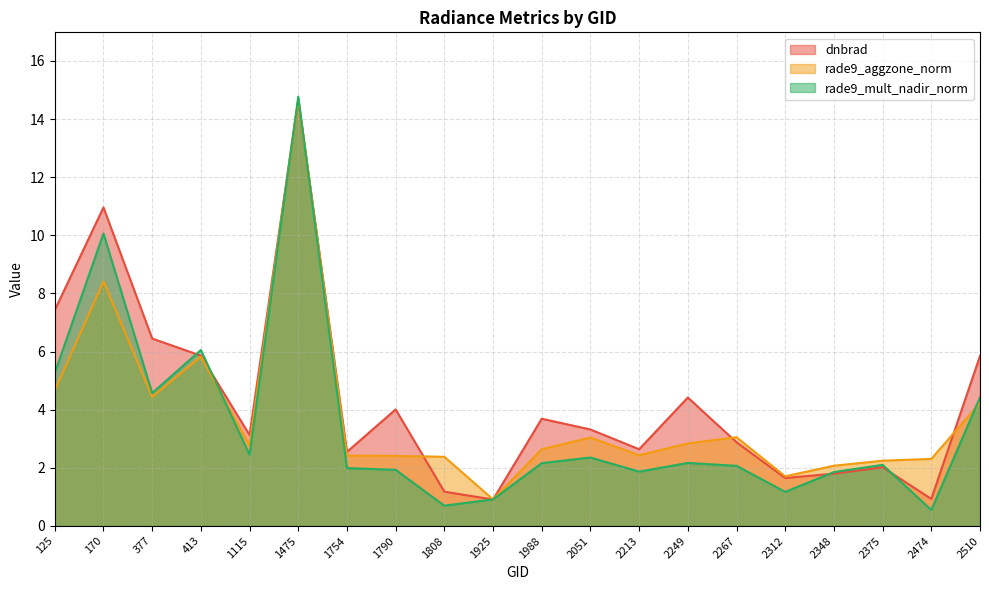

What is the difference between the dnbrad values at 1808 and 1988?

2.5